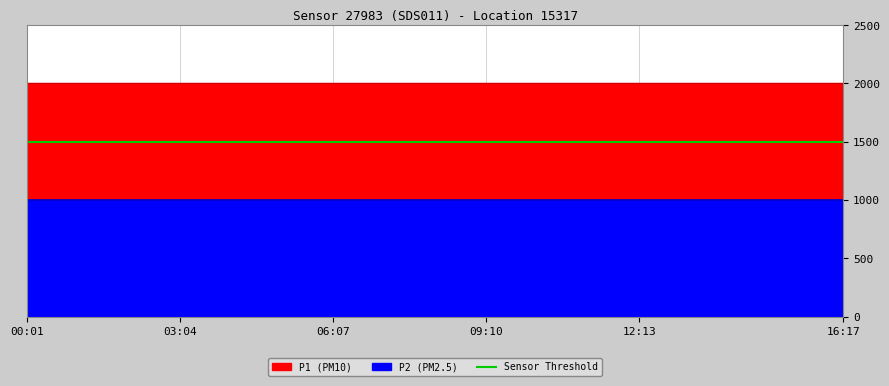

Which series has the largest total across all categories?

P1